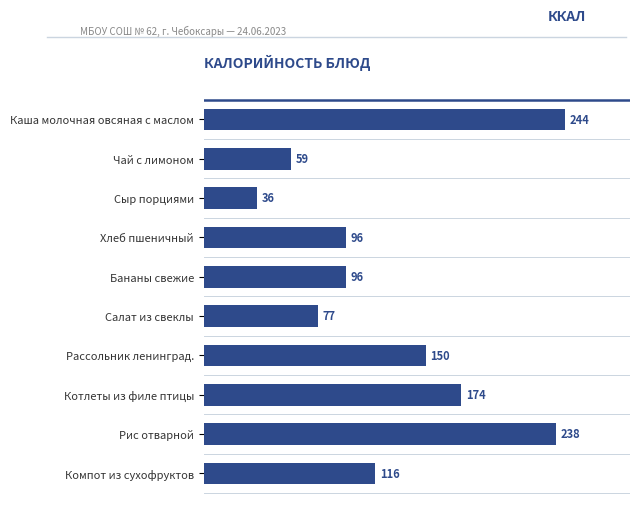

What is the change in value from Чай с лимоном to Салат из свеклы?

+18